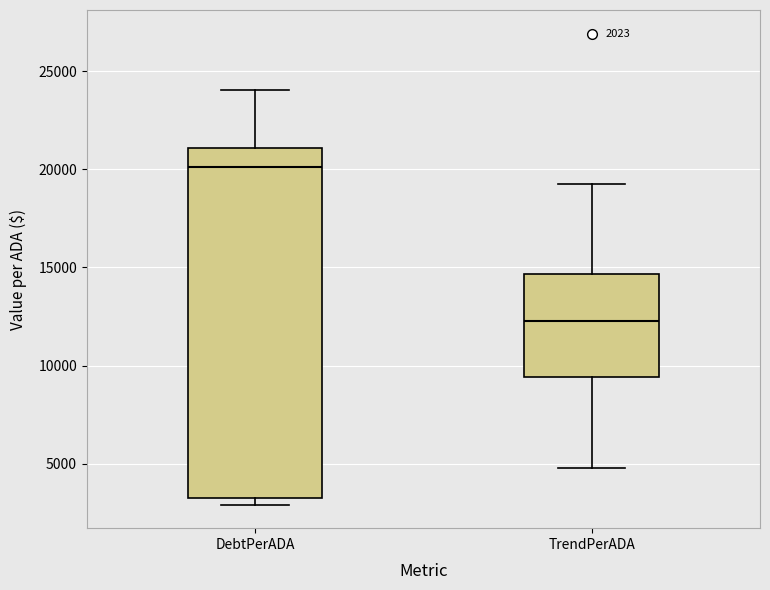

Which box is the tallest, from its lower edge to its upper edge?

DebtPerADA